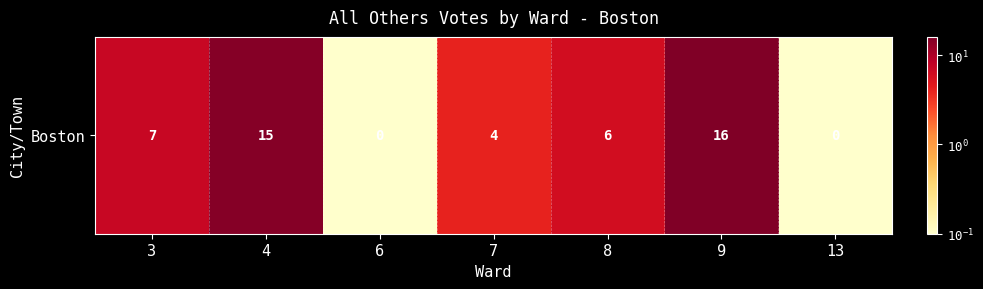

List the labels in order of value, smallest first.

6, 13, 7, 8, 3, 4, 9